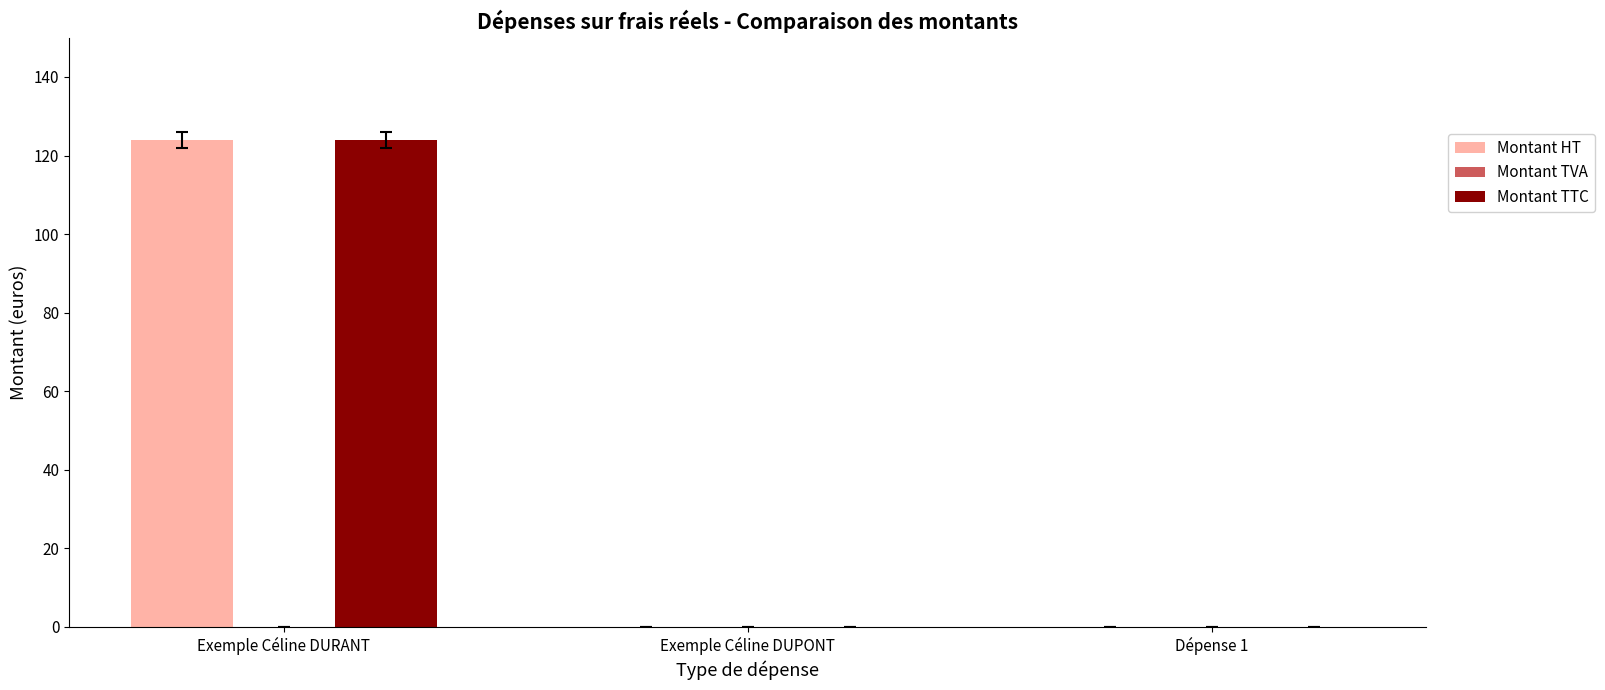

The value of Montant TTC at Exemple Céline DUPONT is 0. True or false?

True